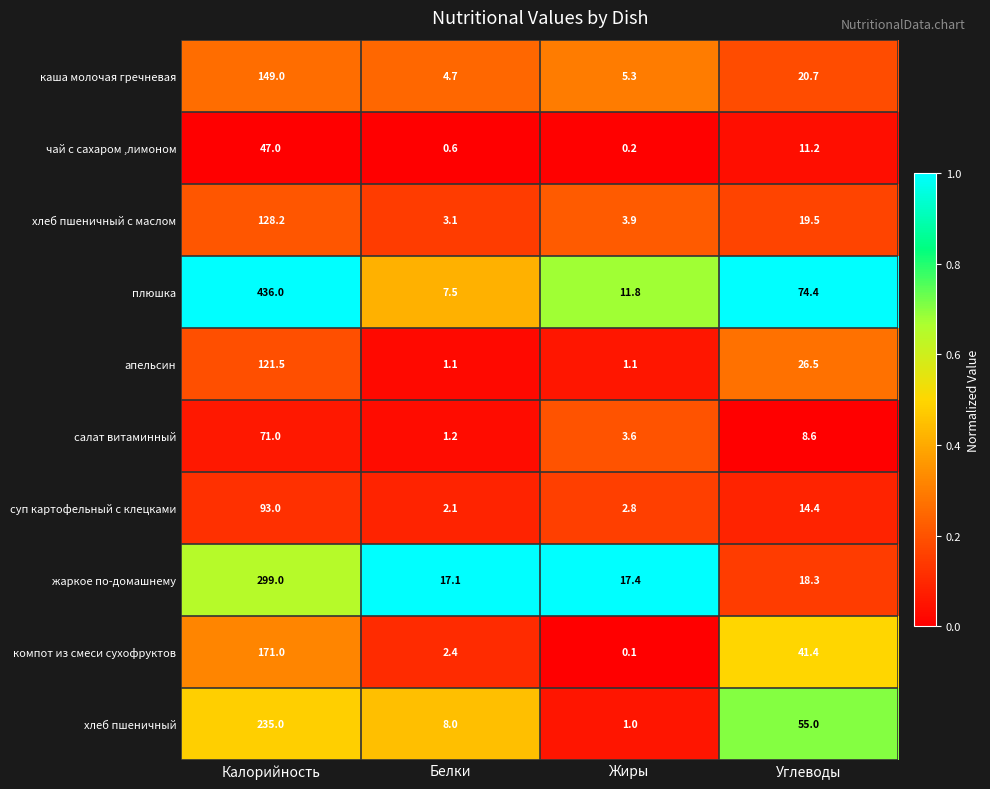

At which label is салат витаминный closest to 36?

Углеводы